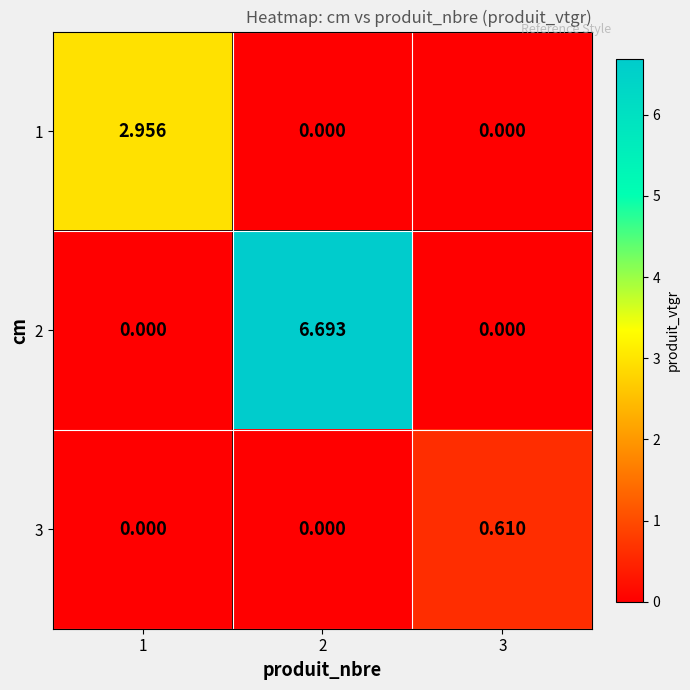

Reading left to right, what are all the values shown in this chart?

1: 1=3.0	2=0.0	3=0.0
2: 1=0.0	2=6.7	3=0.0
3: 1=0.0	2=0.0	3=0.6